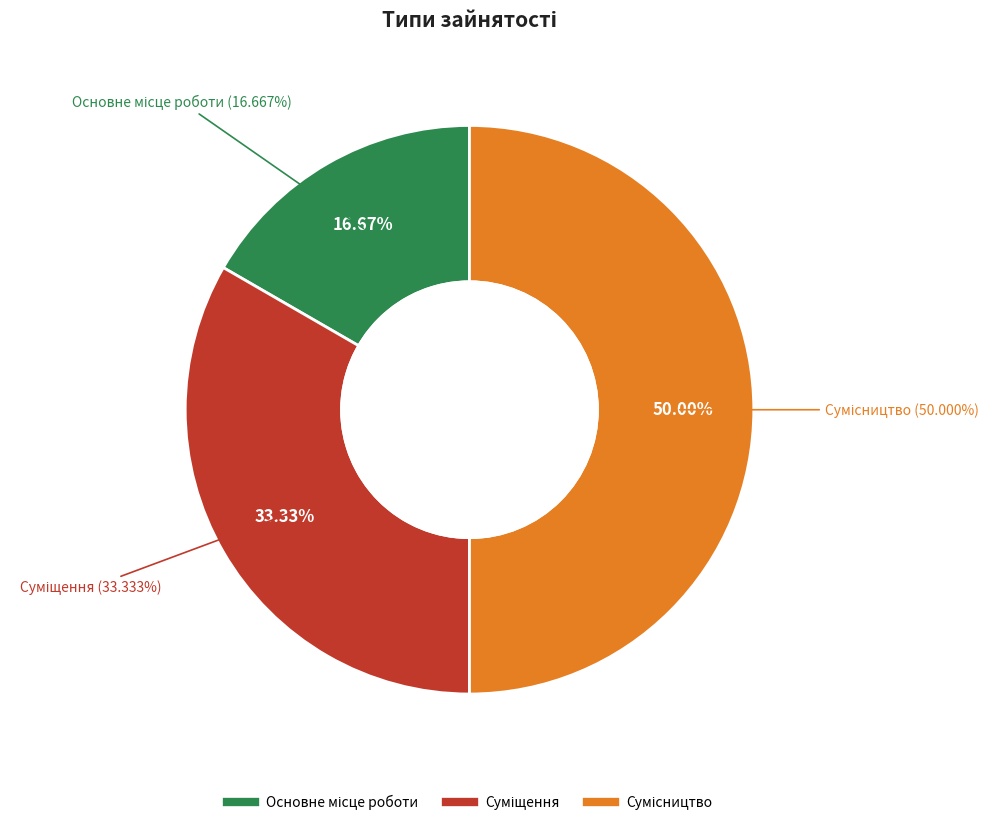

Is there a majority slice in this chart?

No